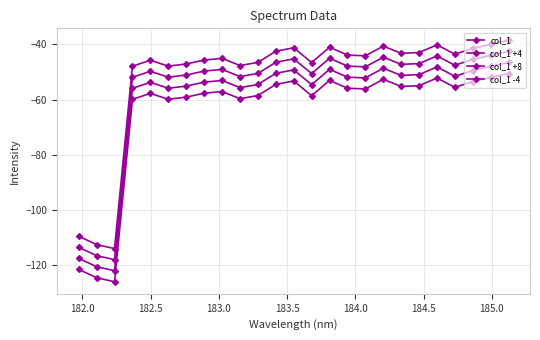

True or false: col_1 -4 and col_1 cross at least once.

False